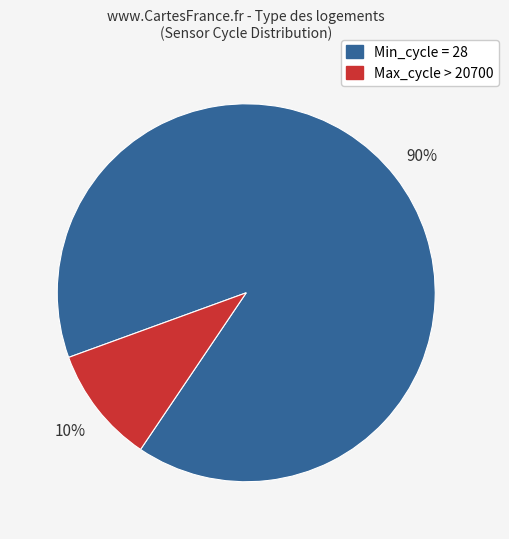

To the nearest percent, what is the difference between the largest and smallest slice percentages?

80%